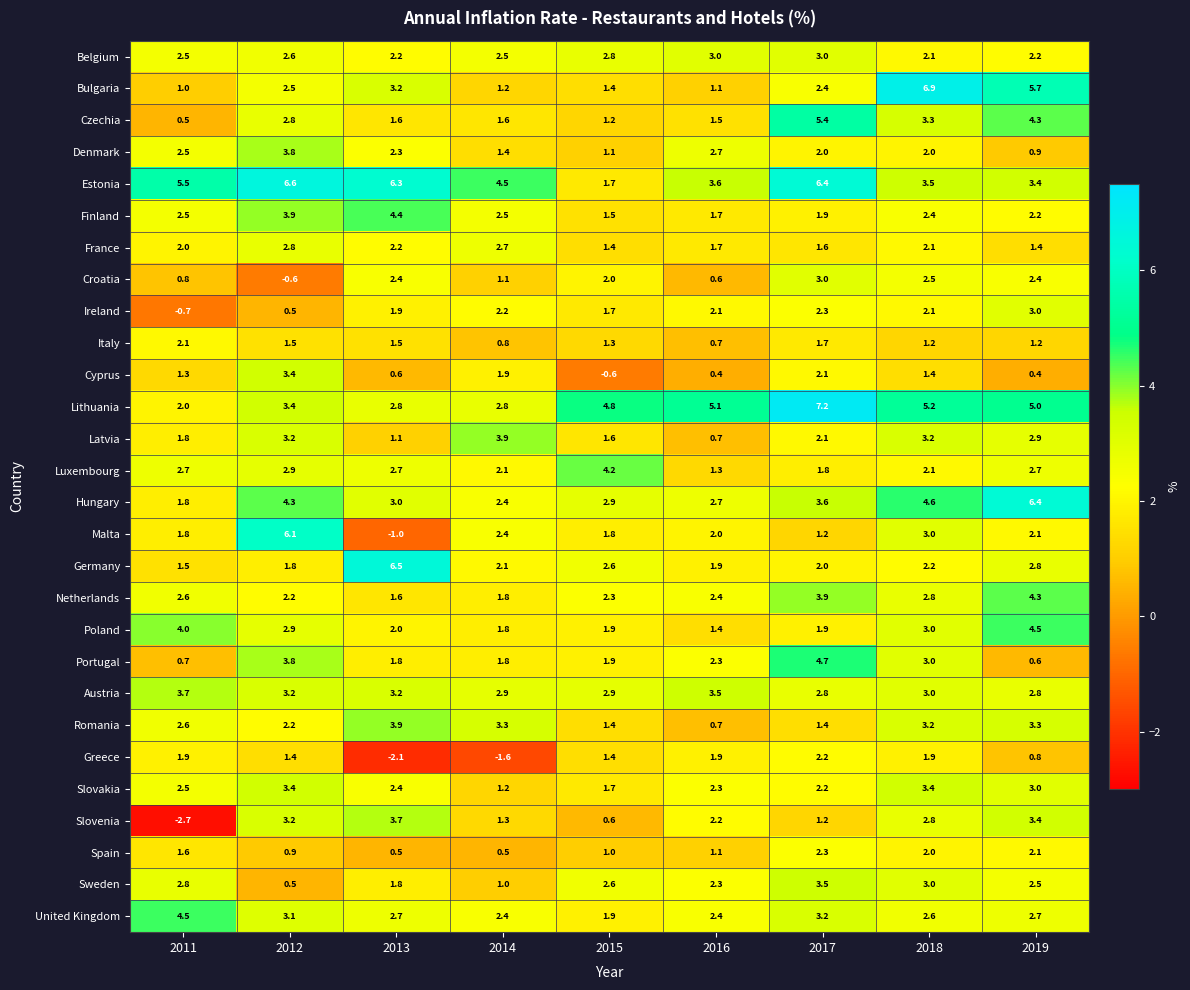

What is the average value of the Sweden series?

2.2